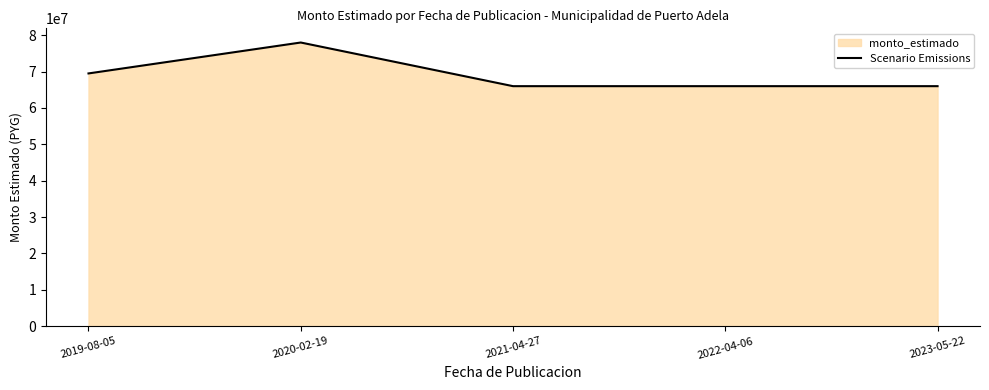

List the labels in order of value, largest first.

2020-02-19, 2019-08-05, 2021-04-27, 2022-04-06, 2023-05-22